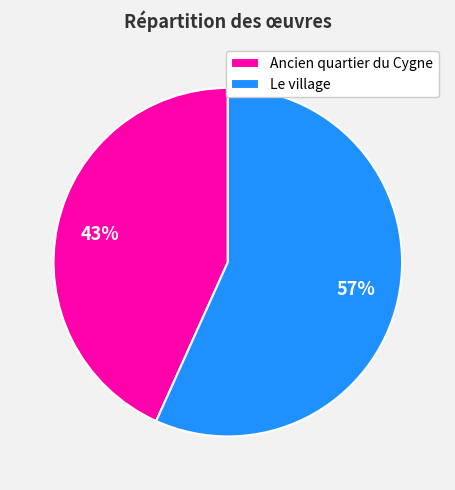

True or false: Ancien quartier du Cygne accounts for 30% of the total.

False